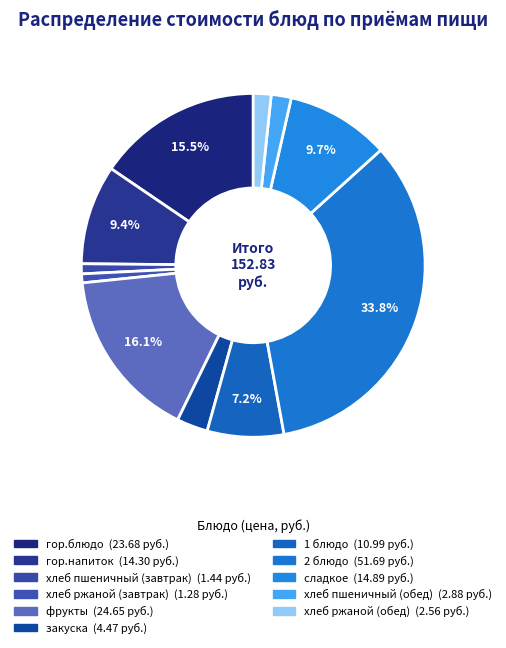

How many slices are in this pie chart?

11